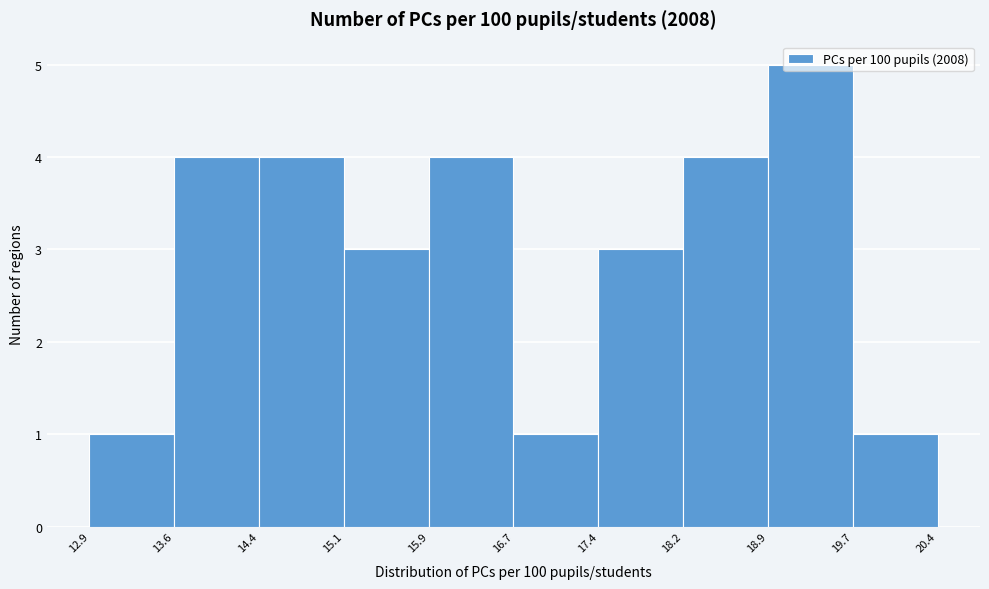

What is the height of the bar covering 18.2 to 18.9 on the x-axis? The values are not printed on the chart, so give them approximately, as read against the axis.

4